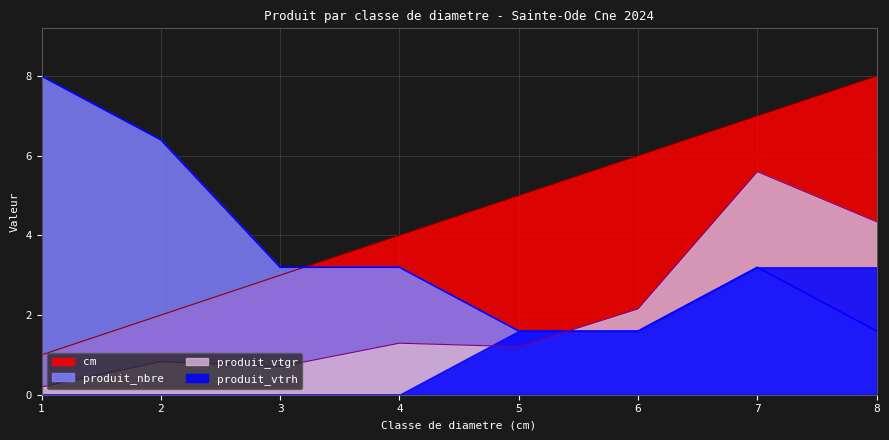

List the labels in order of produit_nbre value, smallest first.

5, 6, 8, 3, 4, 7, 2, 1